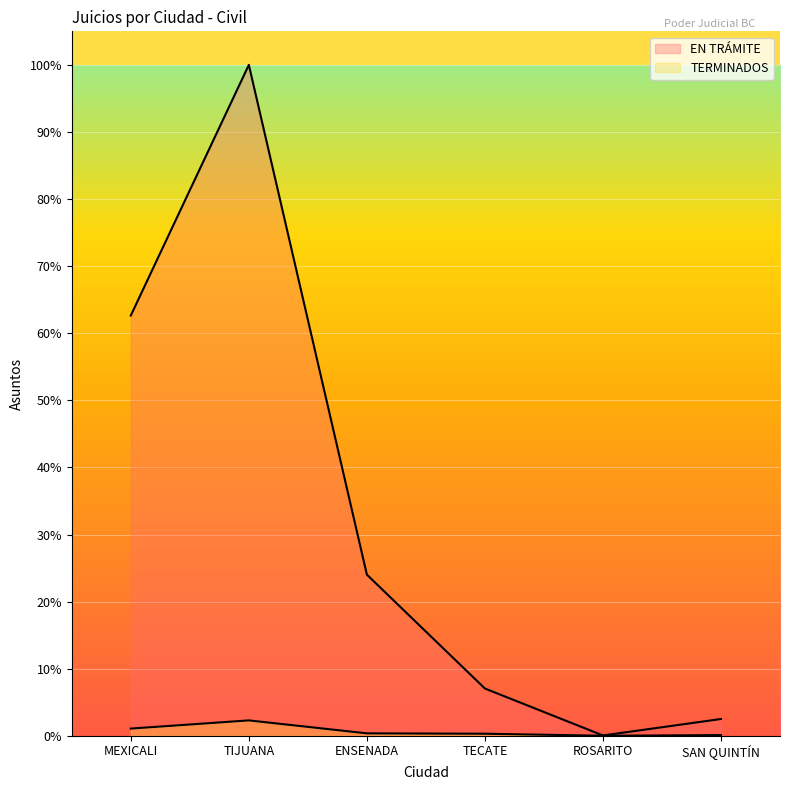

True or false: EN TRÁMITE and TERMINADOS intersect in this chart.

False